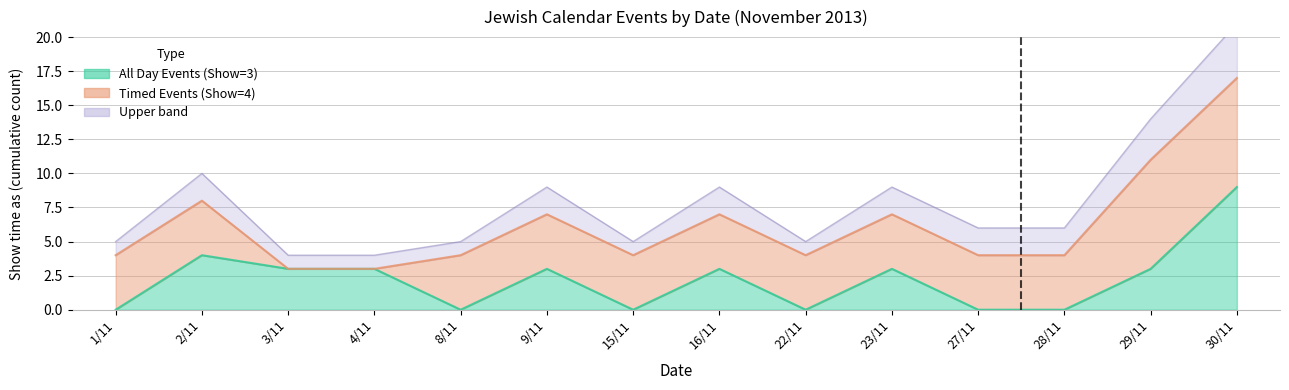

What is the approximate value at 29/11?

3